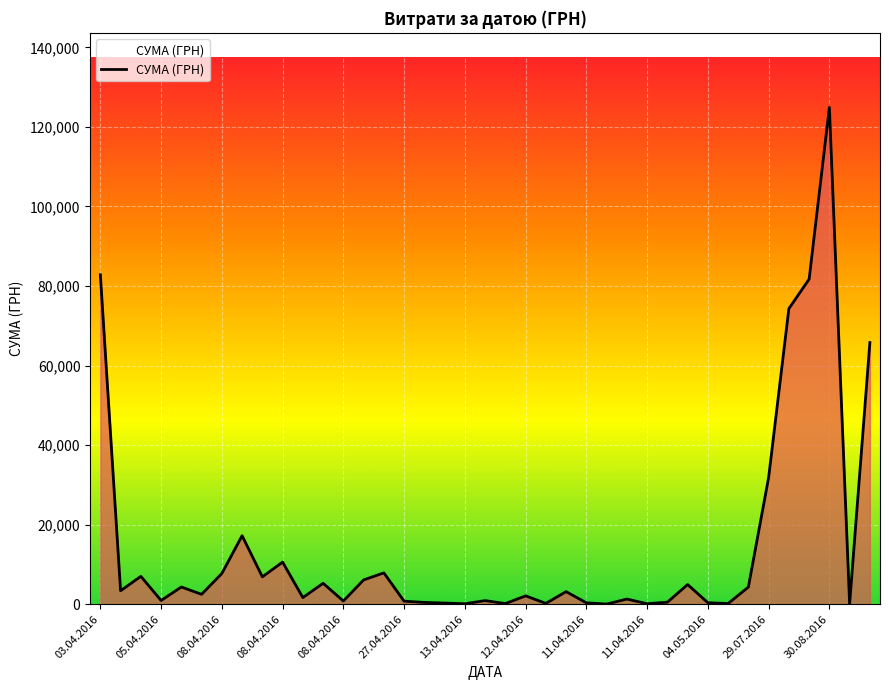

Does the chart display data point markers on the line(s)?

No